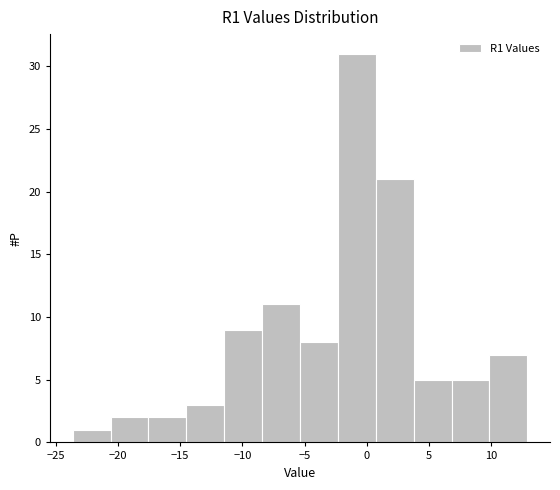

Over which range of the x-axis is the bar tallest?

-2.5 to 0.5